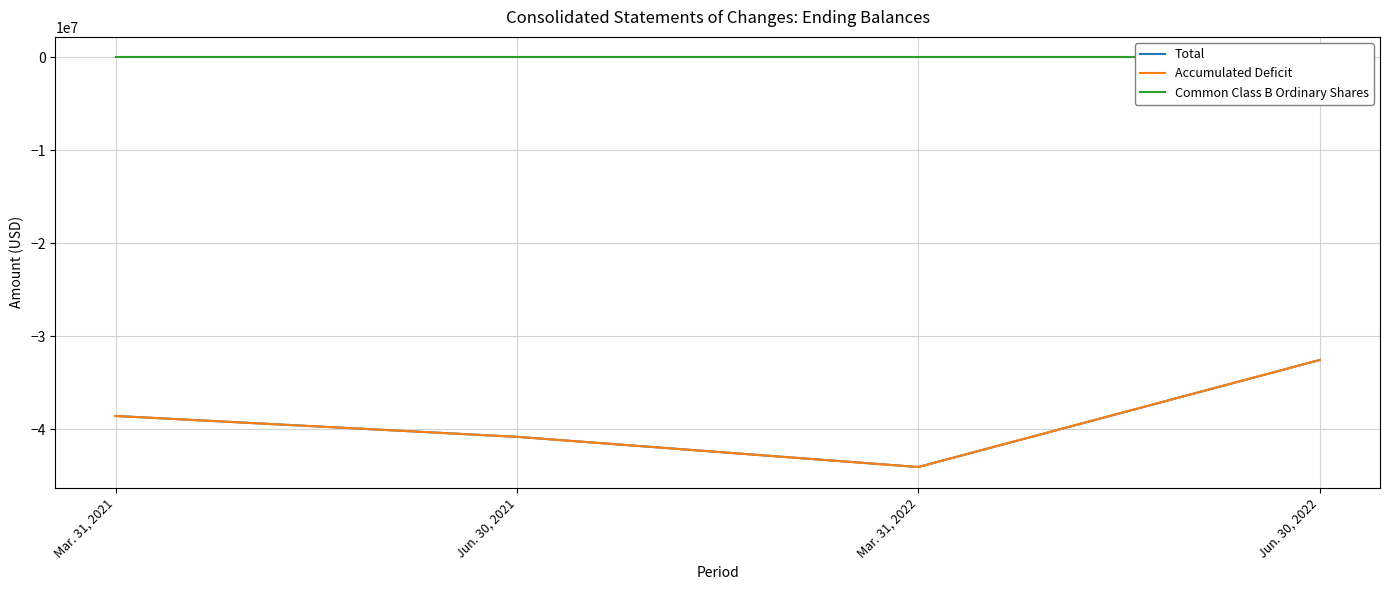

Between Jun. 30, 2021 and Jun. 30, 2022, which series saw the biggest shift?

Total